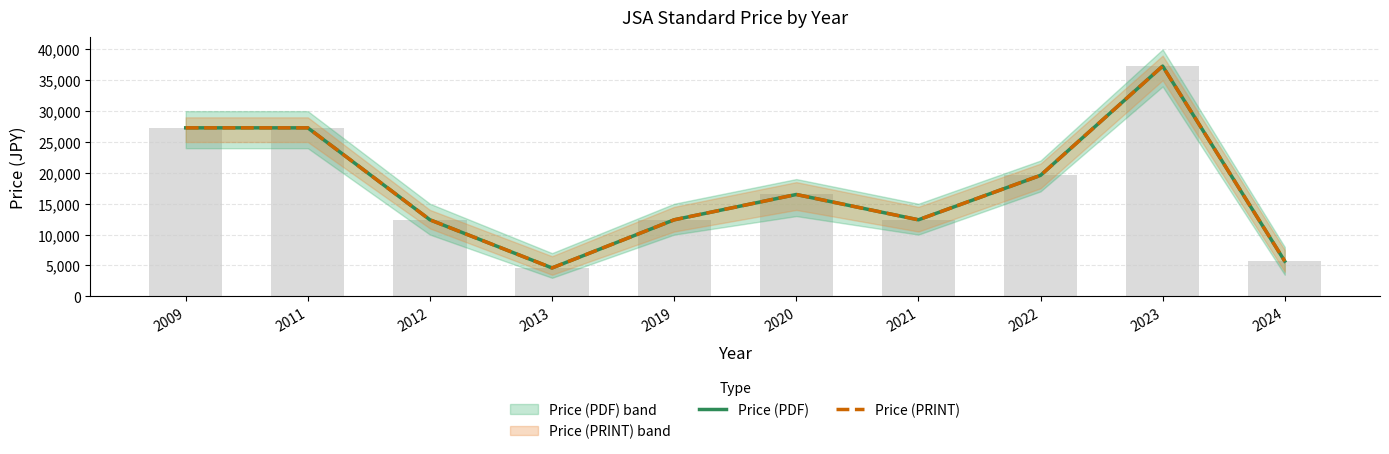

At how many categories does at least one series exceed 23468?

3